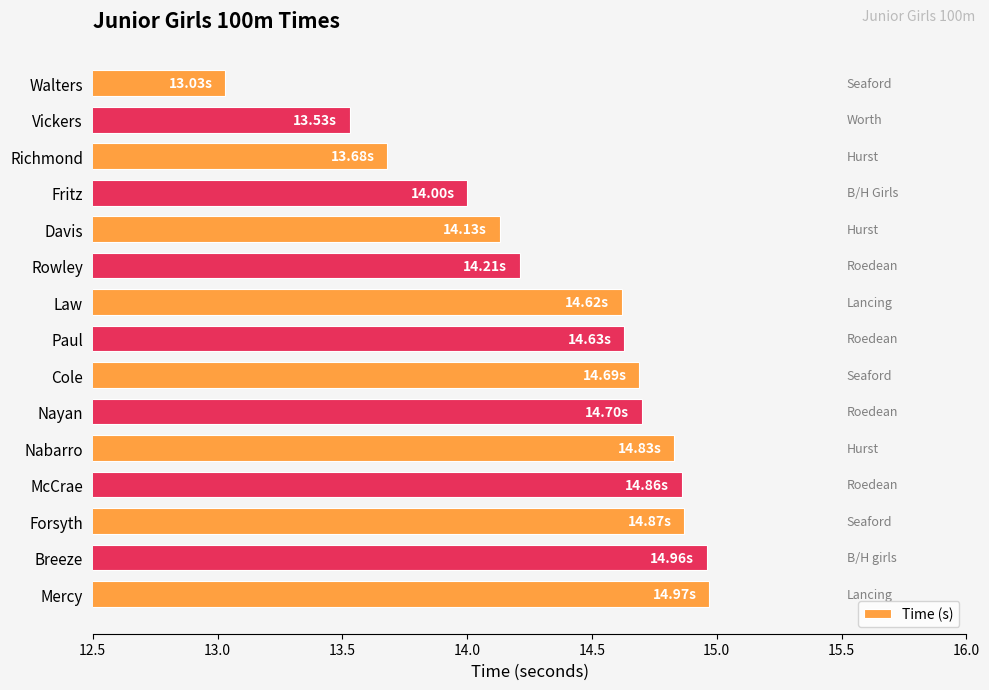

What is the change in value from Rowley to Nabarro?

+0.6